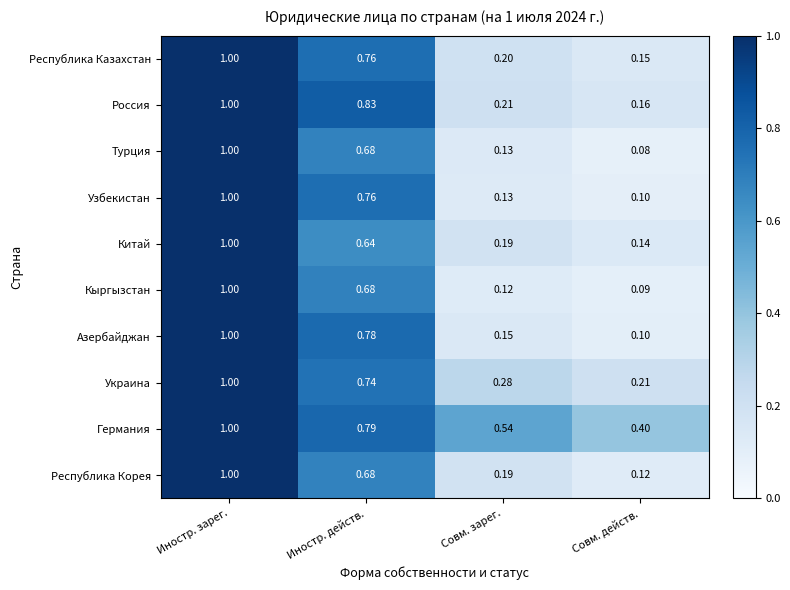

At which label is Республика Корея closest to 0?

Совм. действ.